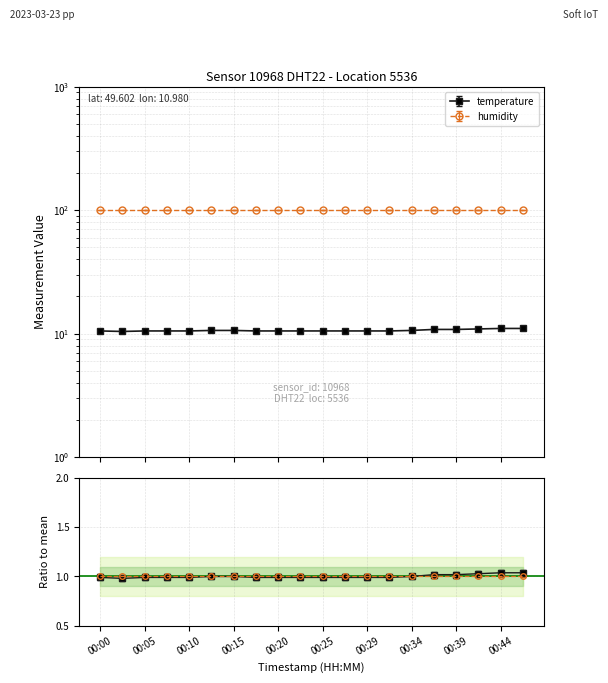

What is the difference between the maximum and minimum values?

0.6